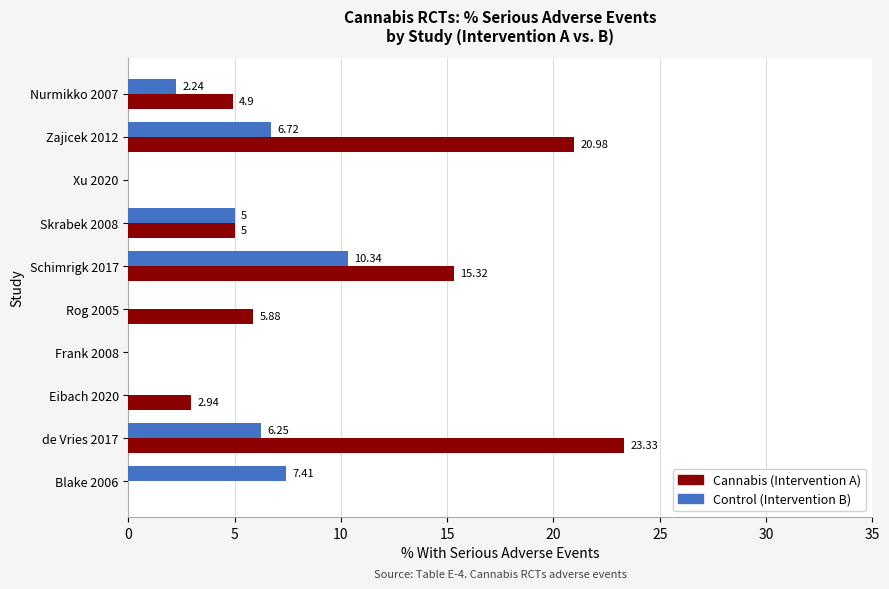

What is the sum of the Control (Intervention B) values at Nurmikko 2007 and Schimrigk 2017?

12.6